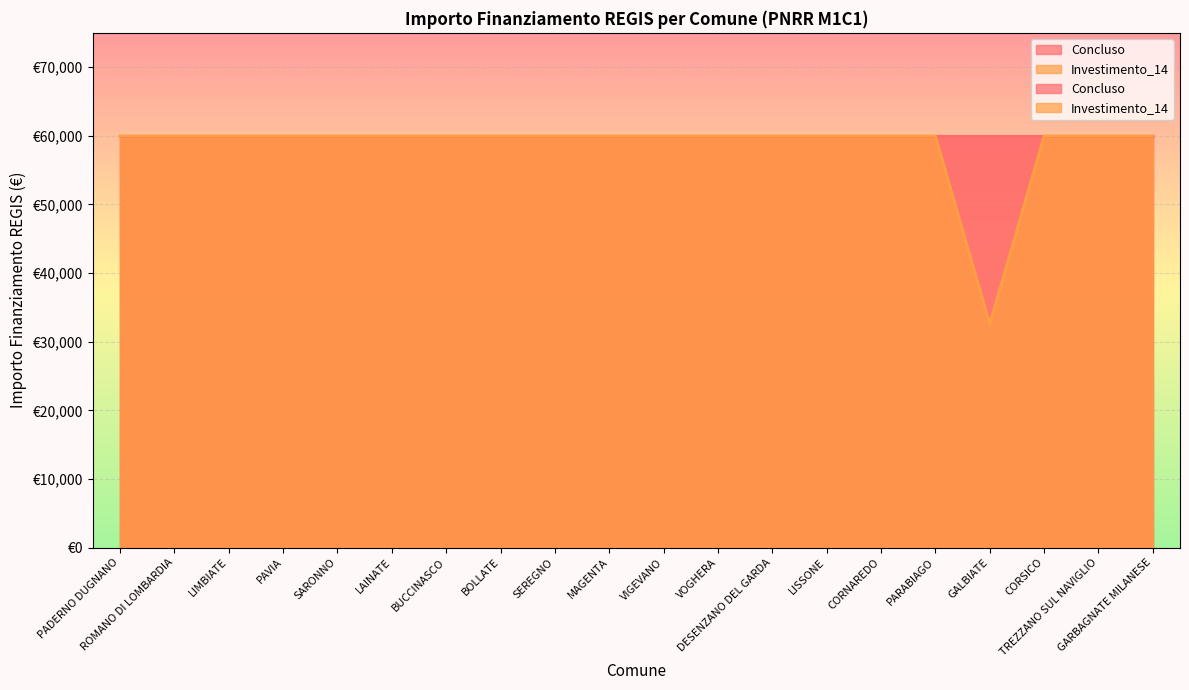

At which category does the chart reach its minimum across all series?

GALBIATE